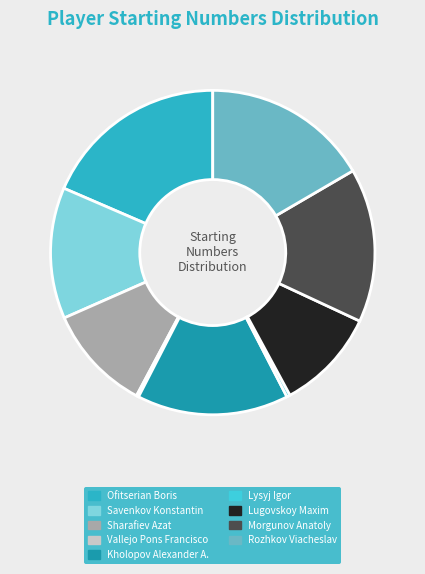

How many slices are in this pie chart?

9